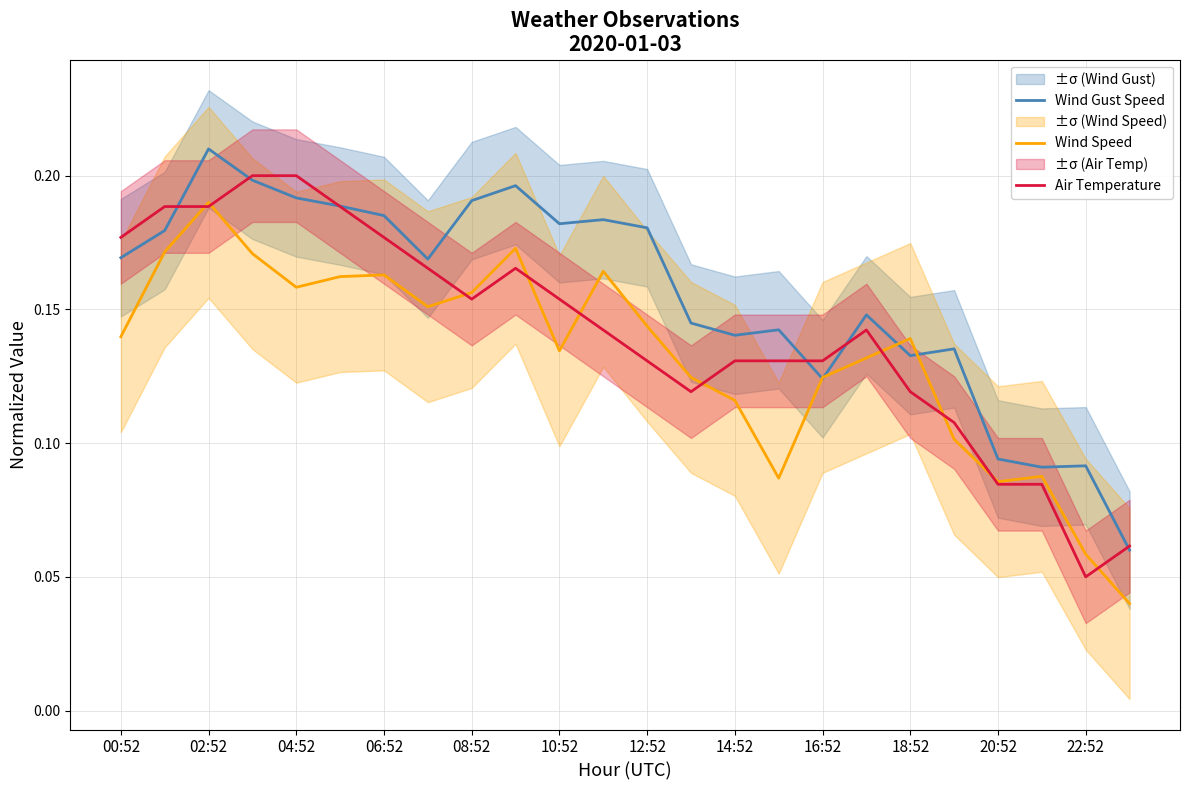

How many intersections are there between Wind Speed and Wind Gust Speed?

4